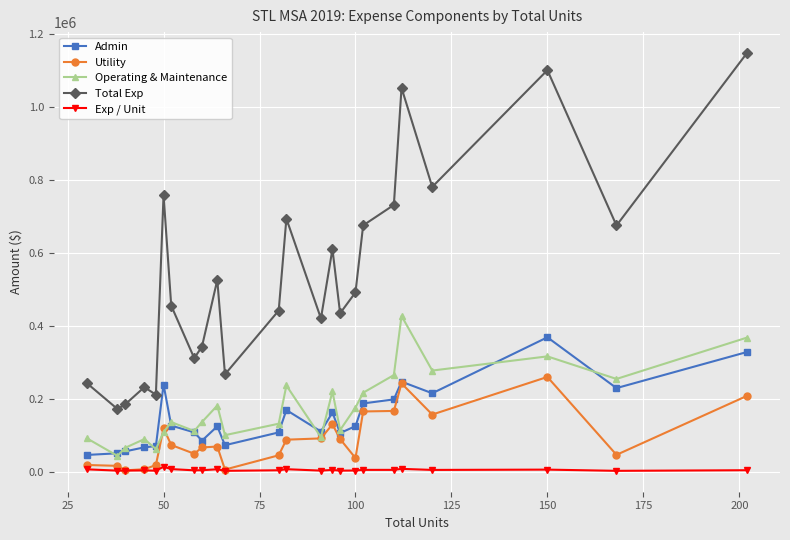

List the series in order of their peak value, highest first.

Total Exp, Operating & Maintenance, Admin, Utility, Exp / Unit